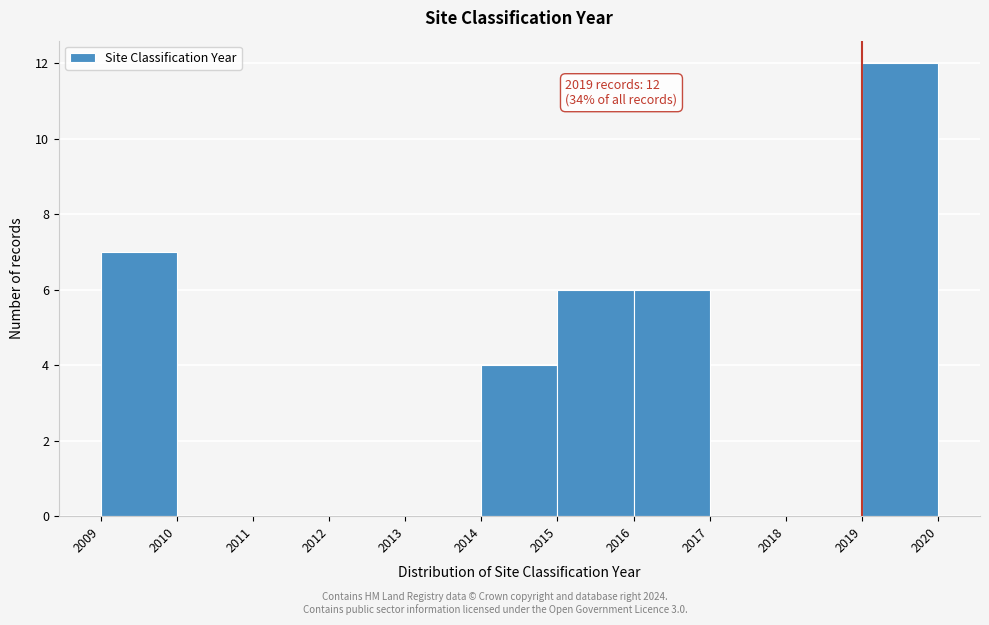

Which range on the x-axis has the tallest bar?

2019 to 2020